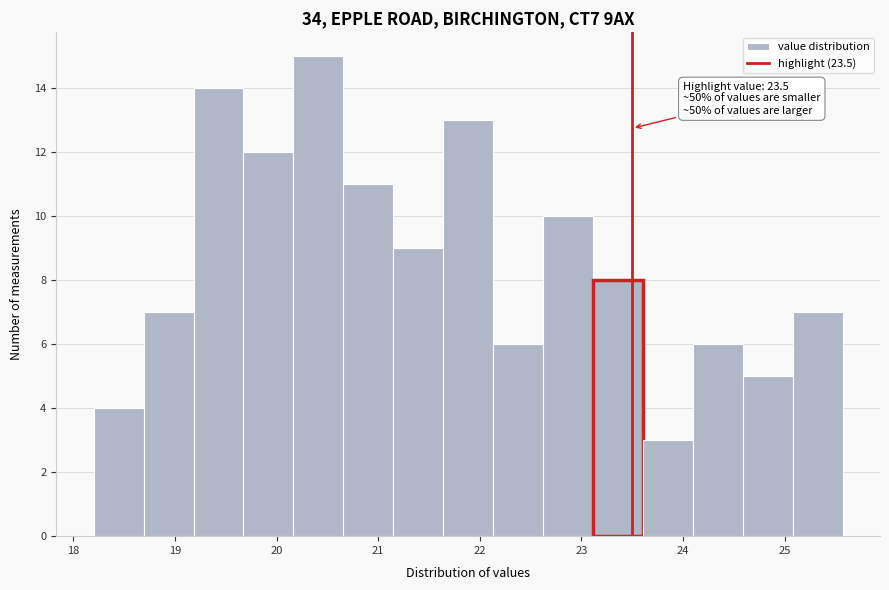

Over which range of the x-axis is the bar tallest?

20.2 to 20.7